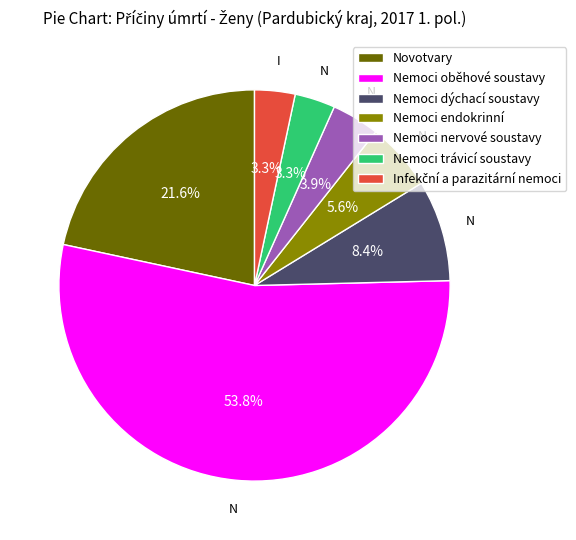

What is the majority slice?

Nemoci oběhové soustavy